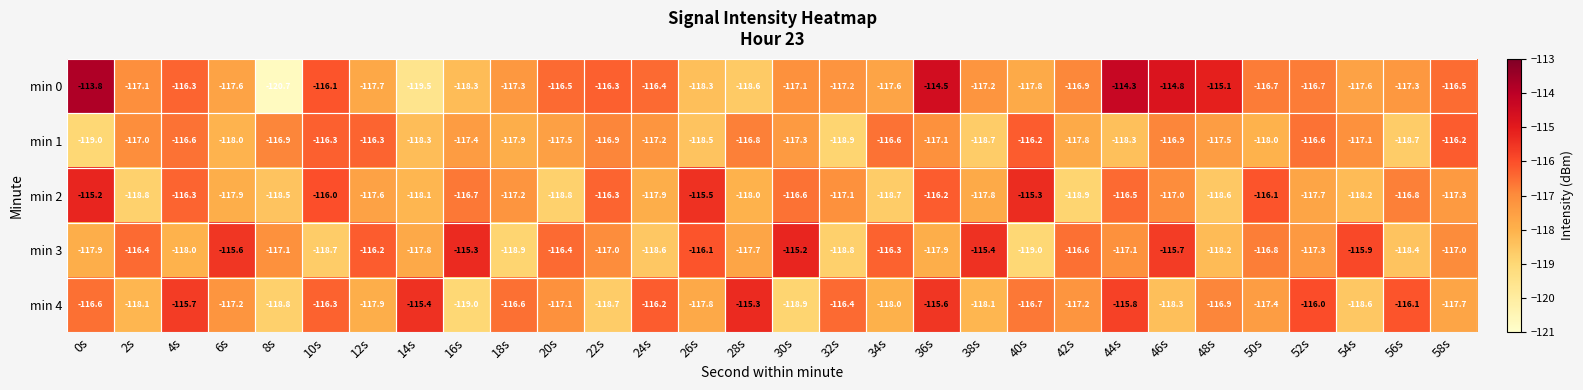

Which label corresponds to the largest value in the chart?

0s